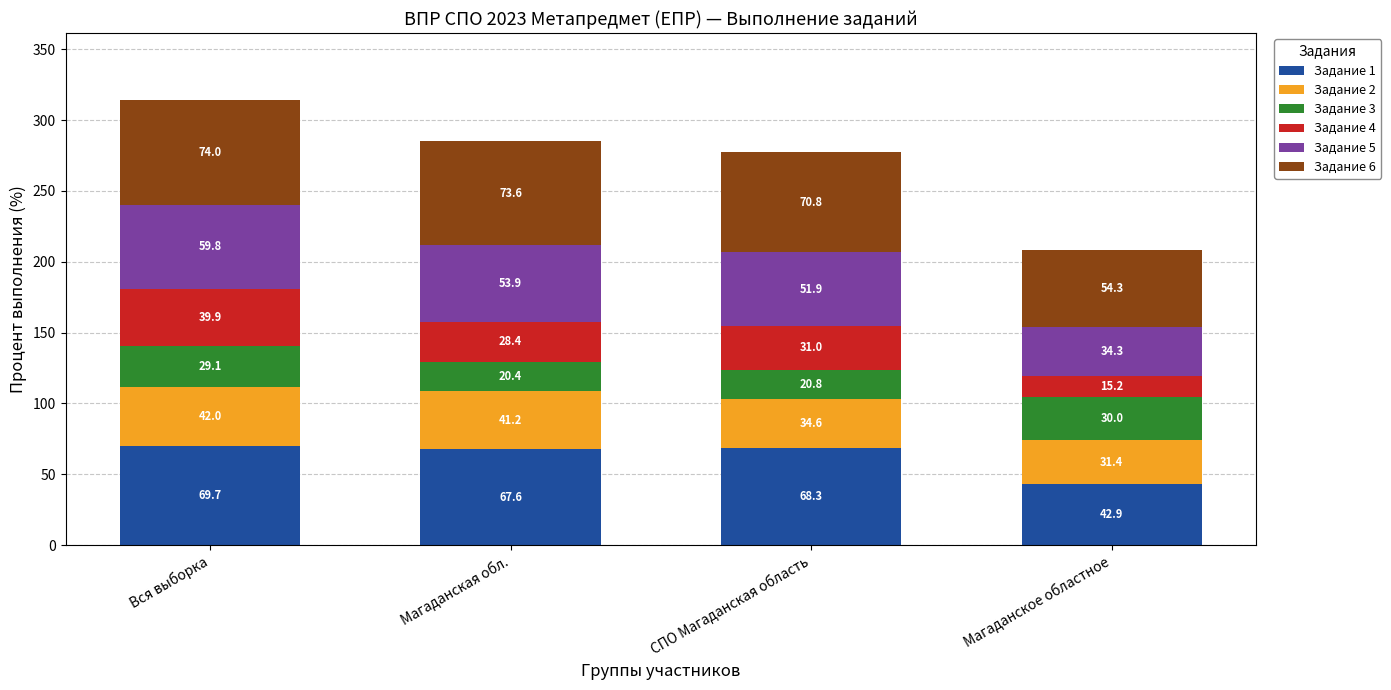

The Задание 1 series shows 24.8 at Магаданское областное. True or false?

False